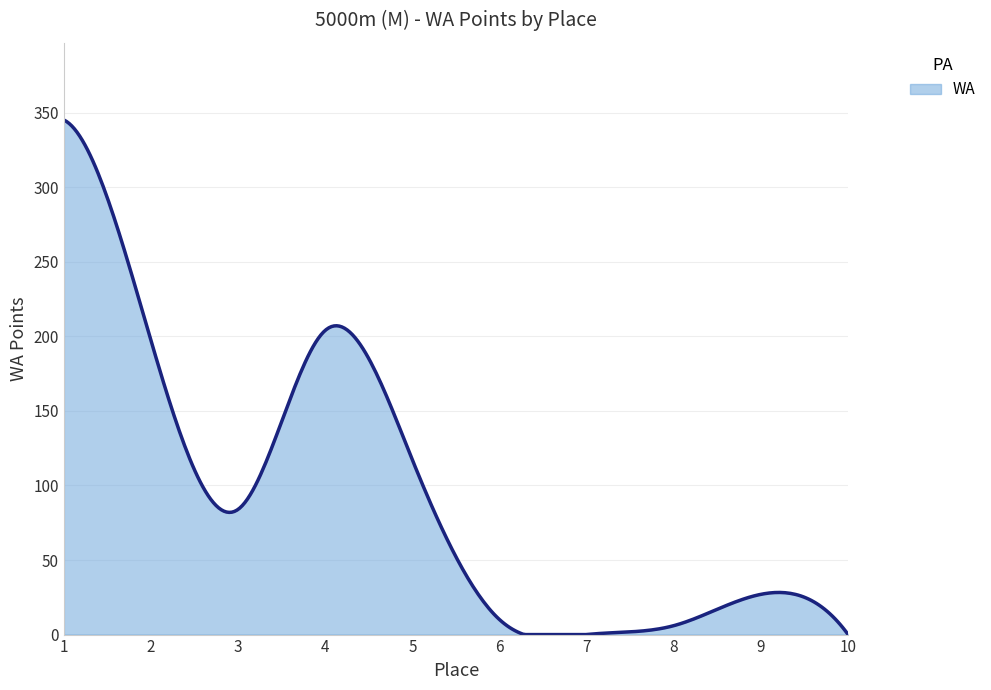

What is the greatest value displayed?

345.0